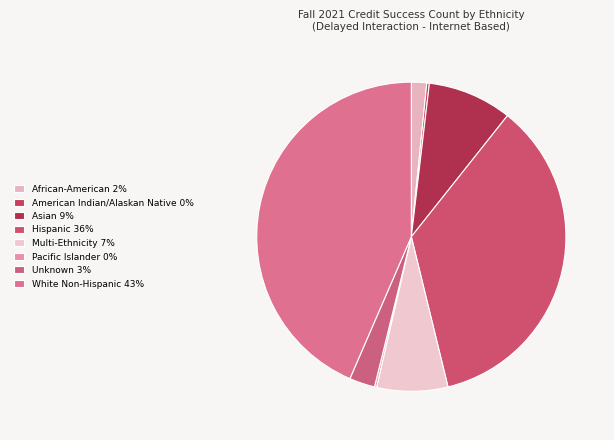

To the nearest percent, what is the difference between the largest and smallest slice percentages?

43%